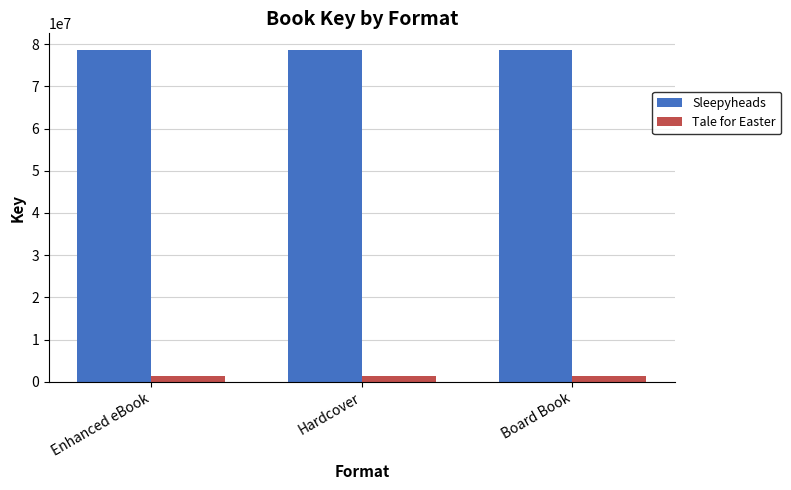

Rank the series at Enhanced eBook from lowest to highest value.

Tale for Easter, Sleepyheads